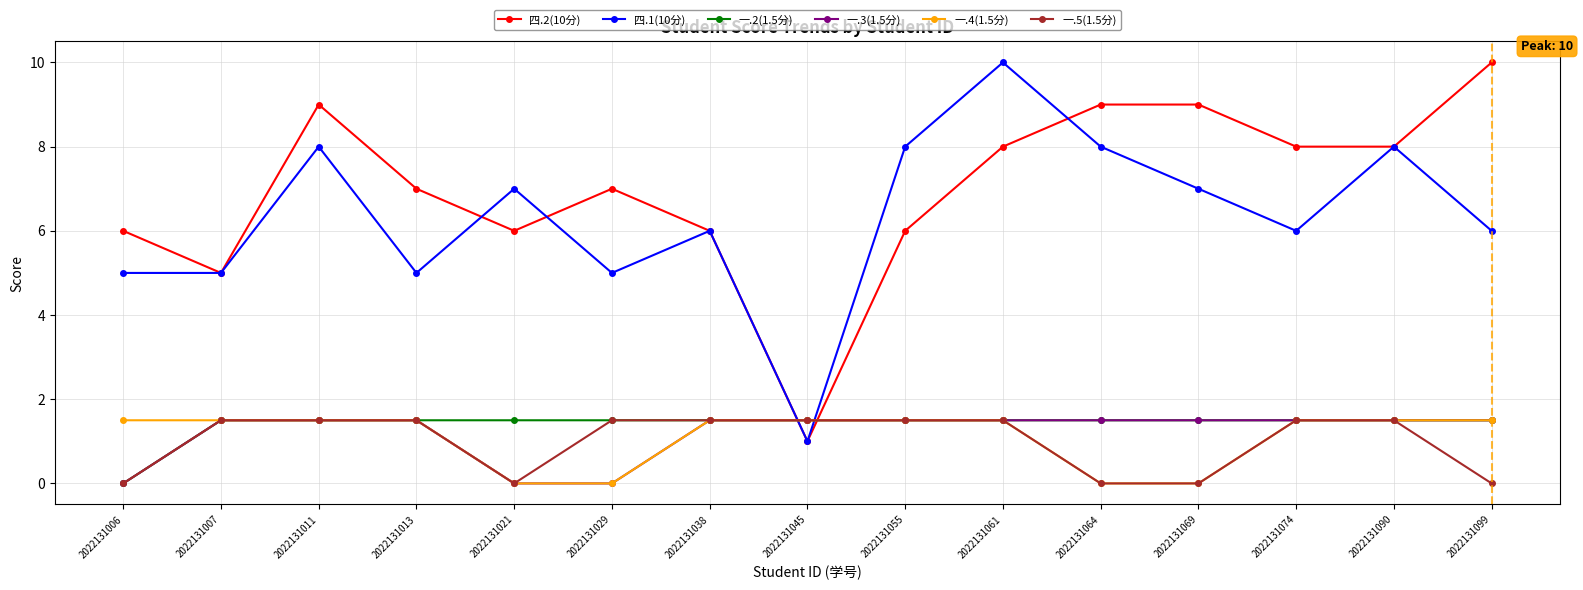

Reading left to right, extract all data points from this chart.

四.2(10分): 6.0	5.0	9.0	7.0	6.0	7.0	6.0	1.0	6.0	8.0	9.0	9.0	8.0	8.0	10.0
四.1(10分): 5.0	5.0	8.0	5.0	7.0	5.0	6.0	1.0	8.0	10.0	8.0	7.0	6.0	8.0	6.0
一.2(1.5分): 0.0	1.5	1.5	1.5	1.5	1.5	1.5	1.5	1.5	1.5	1.5	1.5	1.5	1.5	1.5
一.3(1.5分): 0.0	1.5	1.5	1.5	0.0	0.0	1.5	1.5	1.5	1.5	1.5	1.5	1.5	1.5	1.5
一.4(1.5分): 1.5	1.5	1.5	1.5	0.0	0.0	1.5	1.5	1.5	1.5	0.0	0.0	1.5	1.5	1.5
一.5(1.5分): 0.0	1.5	1.5	1.5	0.0	1.5	1.5	1.5	1.5	1.5	0.0	0.0	1.5	1.5	0.0